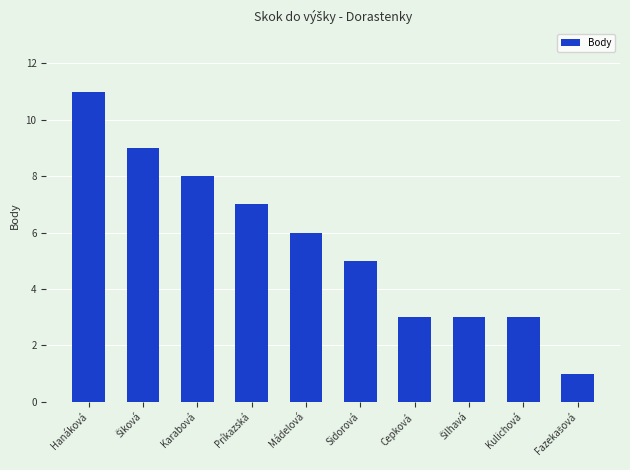

The chart shows a value of 1 at Kulichová. True or false?

False